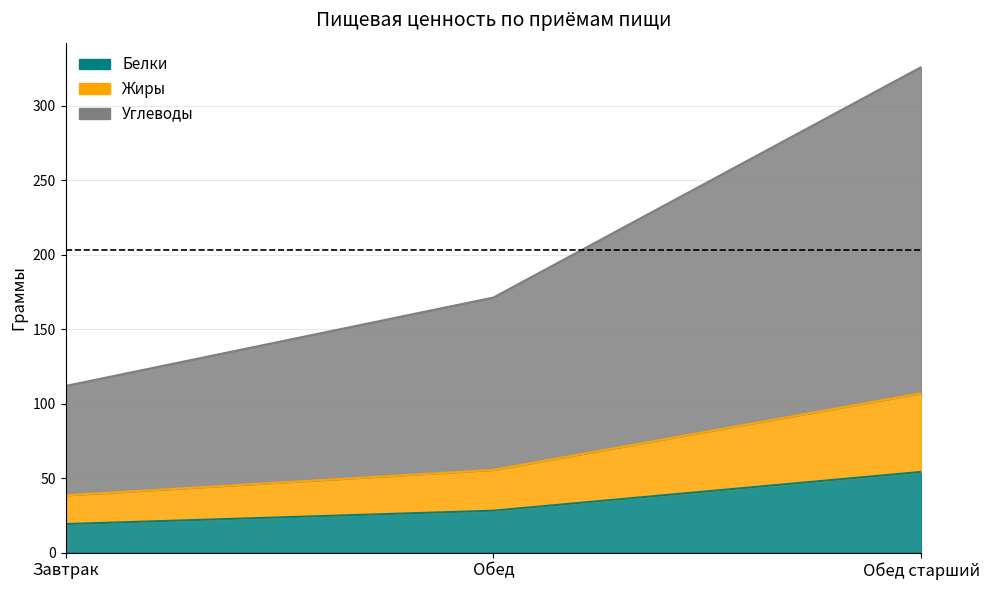

What is the difference between the Белки values at Завтрак and Обед?

9.0